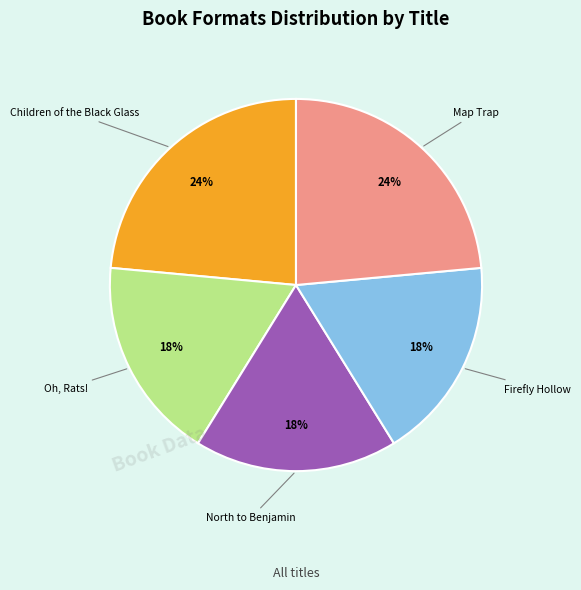

The Firefly Hollow slice represents 18% of the pie. True or false?

True